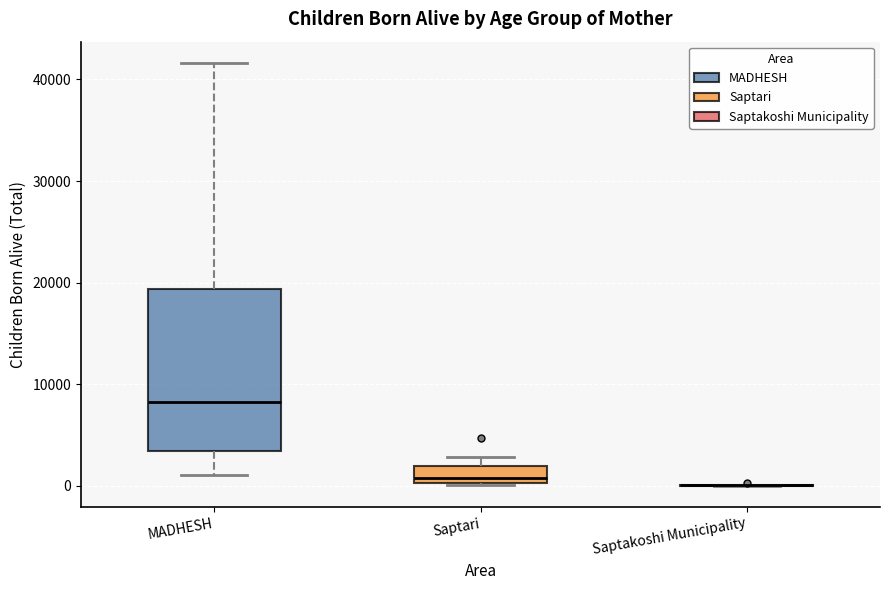

Reading left to right, transcribe this box plot: for each box, give where its median line is, the range the box spans, and where its two whiskers end, as read against the y-axis. The values are not printed on the chart, so give them approximately, as read against the axis.

MADHESH: median 8000, box 3000 to 19000, whiskers 1000 to 42000
Saptari: median 1000, box 0 to 2000, whiskers 0 to 3000
Saptakoshi Municipality: box collapsed to a line at 0, whiskers 0 to 0